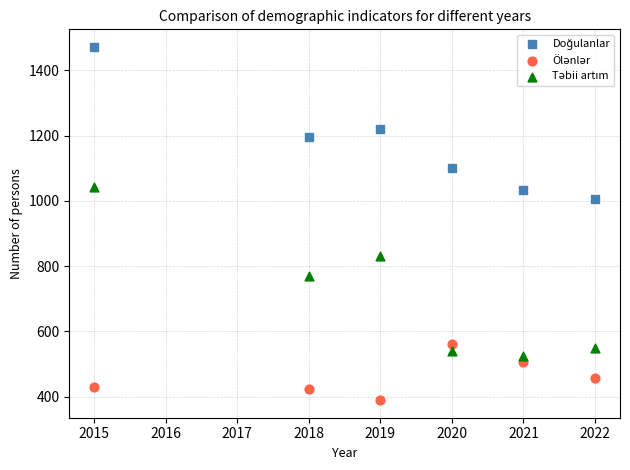

Across all series, what Y value is closest to 930?

1006